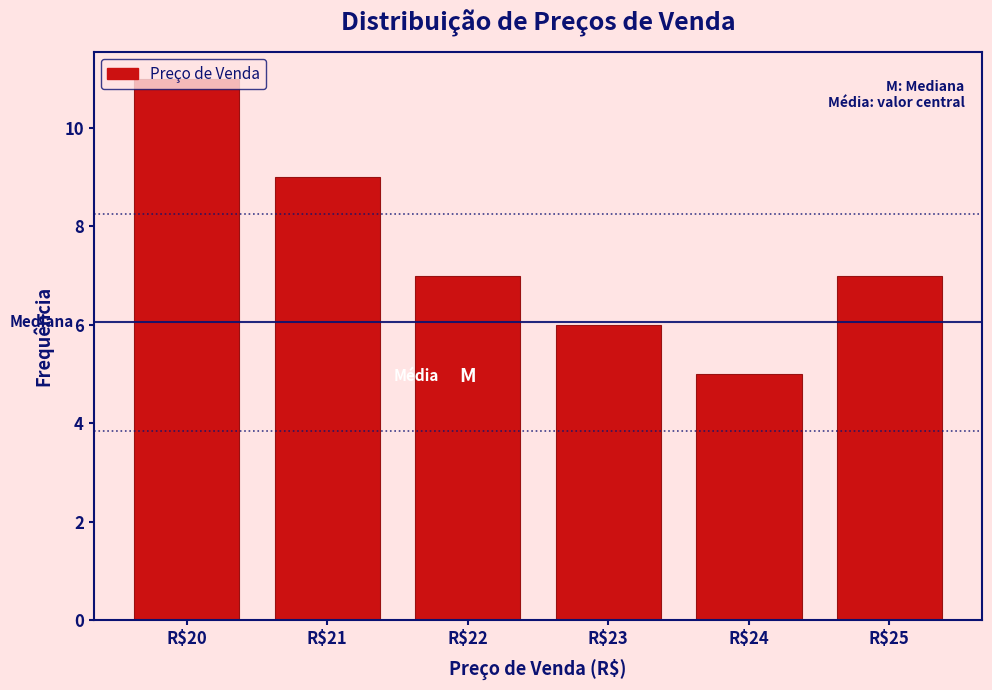

Reading left to right, transcribe this chart: for each bar, give the range it covers on the x-axis and its height. The values are not printed on the chart, so give them approximately, as read against the axis.

19.5 to 20.5: 11
20.5 to 21.5: 9
21.5 to 22.5: 7
22.5 to 23.5: 6
23.5 to 24.5: 5
24.5 to 25.5: 7